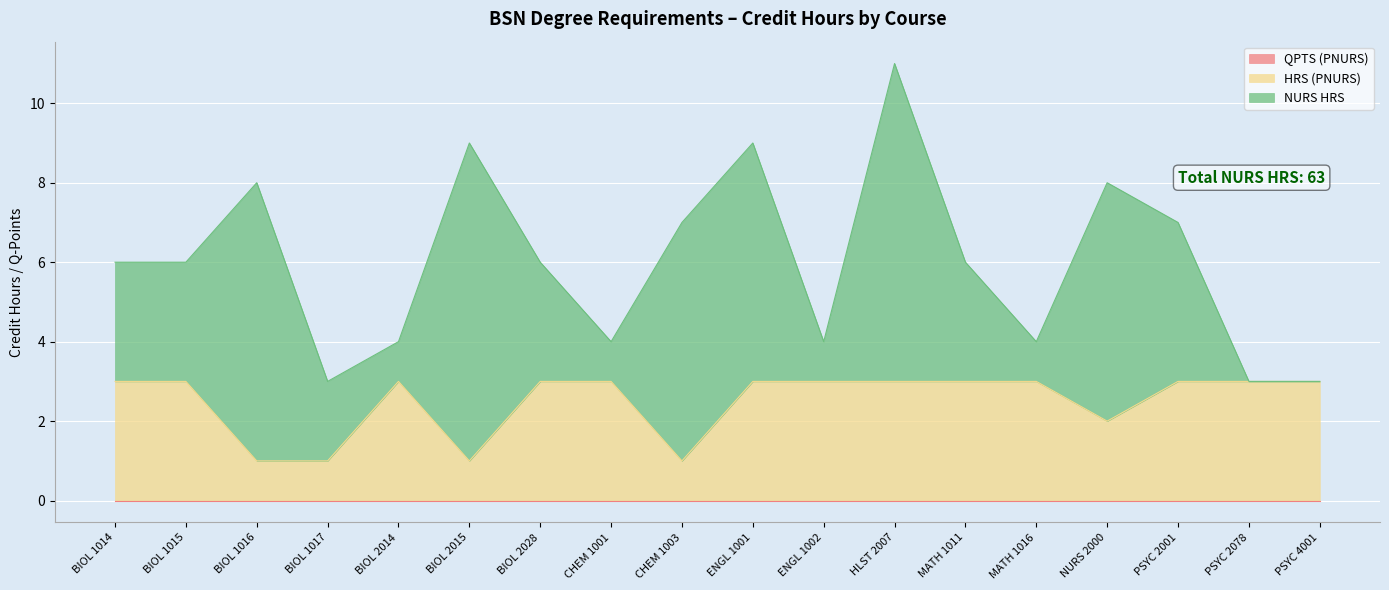

Which series ends up on top after the final intersection of HRS (PNURS) and NURS HRS?

HRS (PNURS)